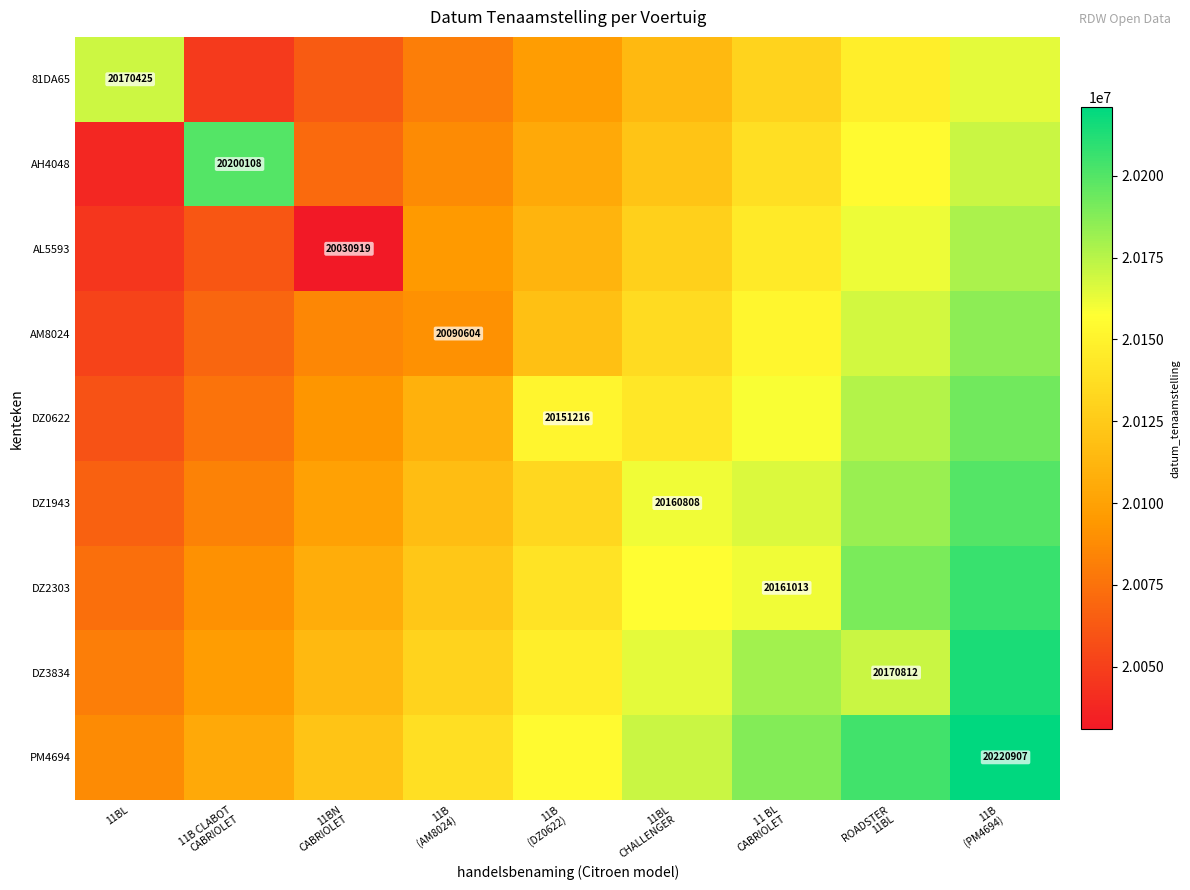

Which series changed the most between 11B CLABOT CABRIOLET and 11BL CHALLENGER?

AH4048